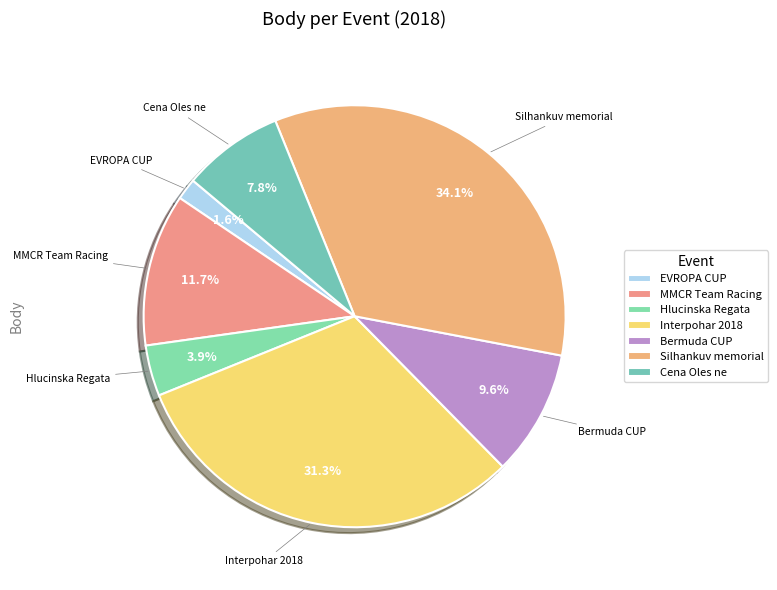

Rank the categories by value from lowest to highest.

EVROPA CUP, Hlucinska Regata, Cena Oles ne, Bermuda CUP, MMCR Team Racing, Interpohar 2018, Silhankuv memorial